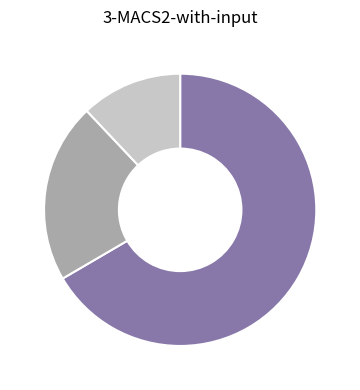

Is there a majority slice in this chart?

Yes